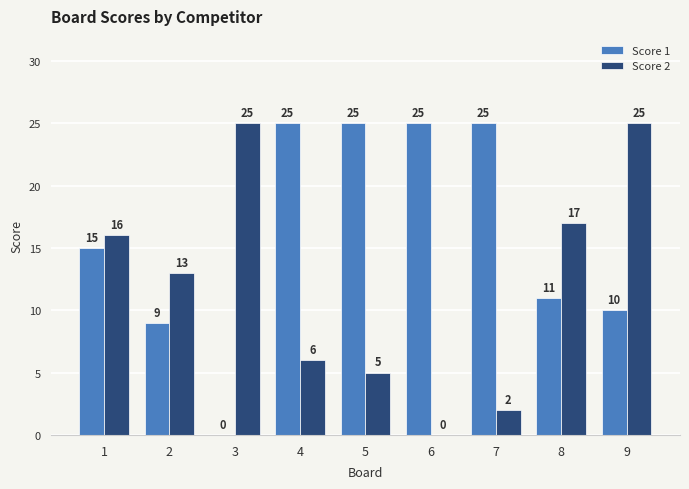

What is the sum of the Score 1 values at 8 and 7?

36